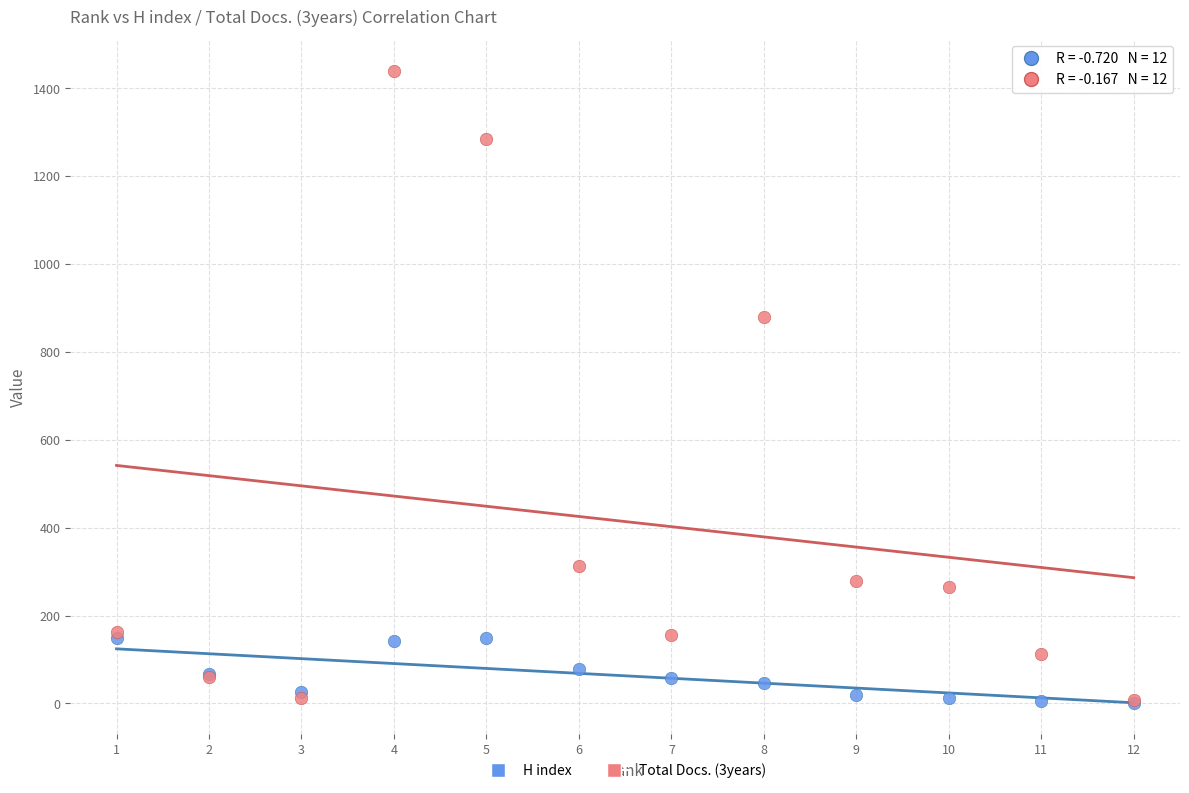

Which series has the largest Y range (max minus min)?

Total Docs. (3years)